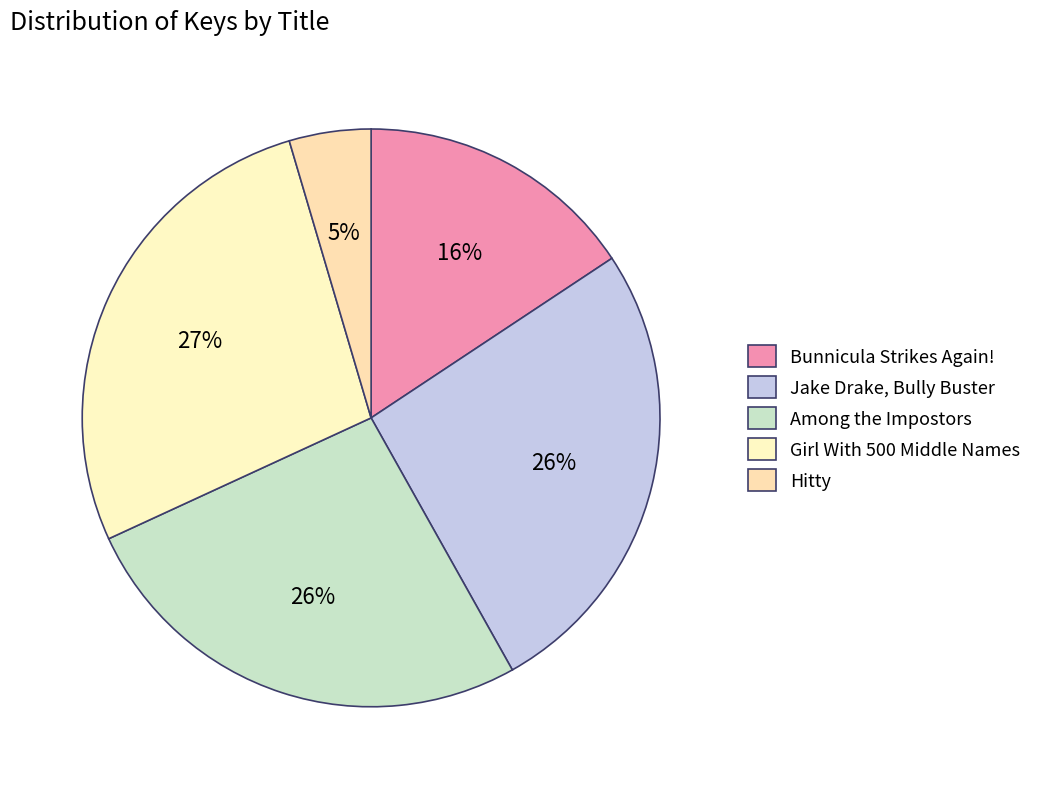

To the nearest percent, what is the difference between the largest and smallest slice percentages?

23%